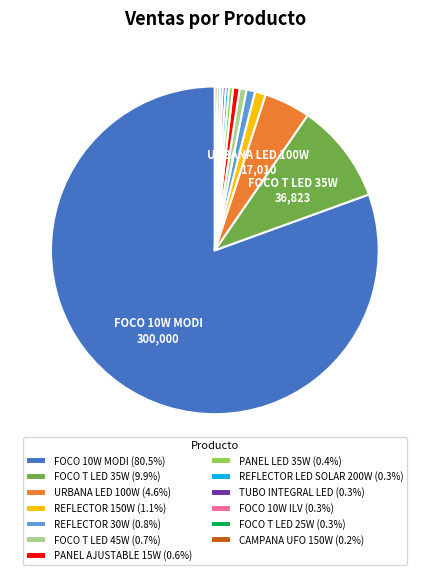

Is the sum of FOCO T LED 35W (9.9%) and FOCO 10W MODI (80.5%) greater than half?

Yes